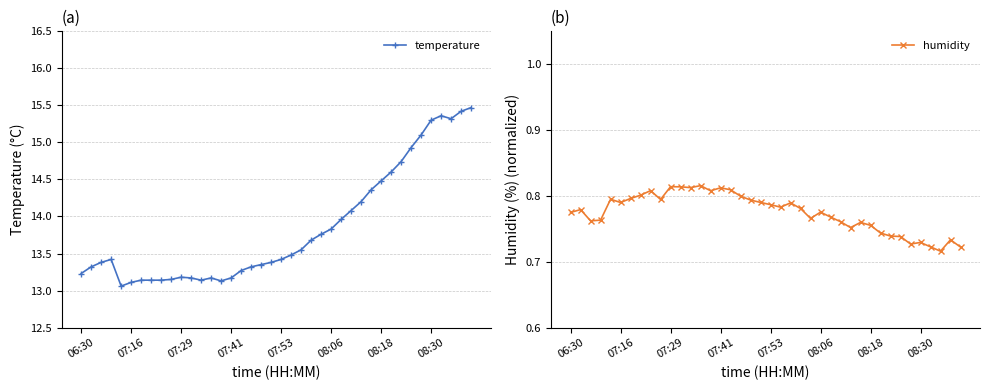

True or false: temperature has more than 0 interior local peaks.

True